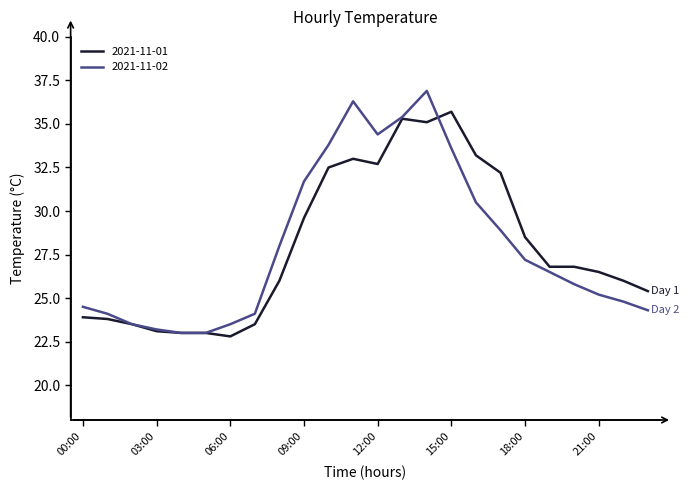

After their last crossing, which series has the higher values: 2021-11-01 or 2021-11-02?

2021-11-01